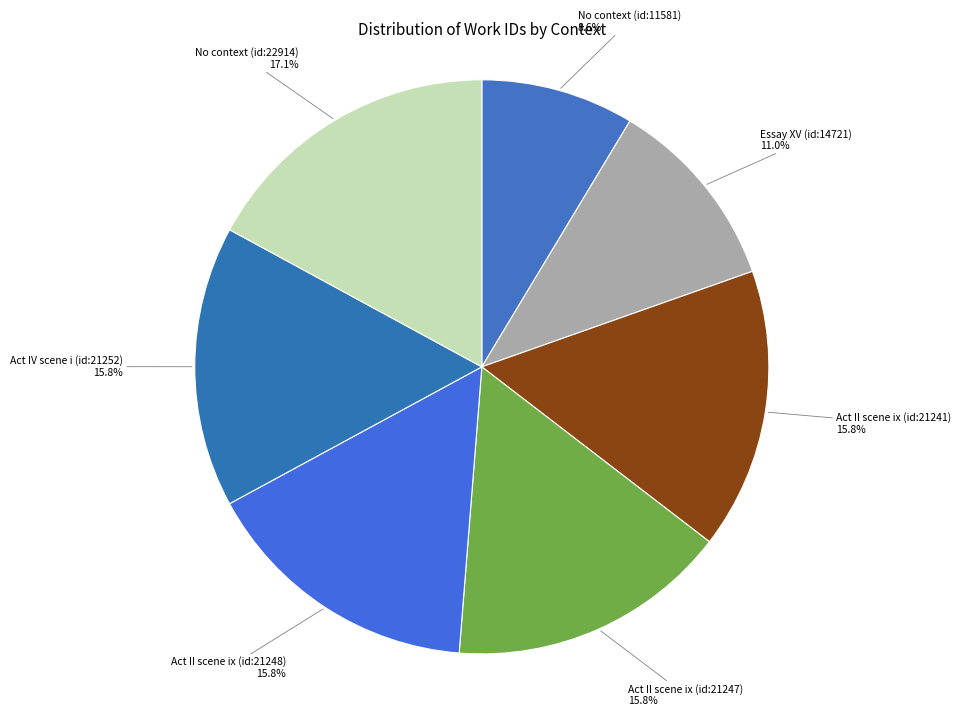

How many segments does this pie chart have?

7